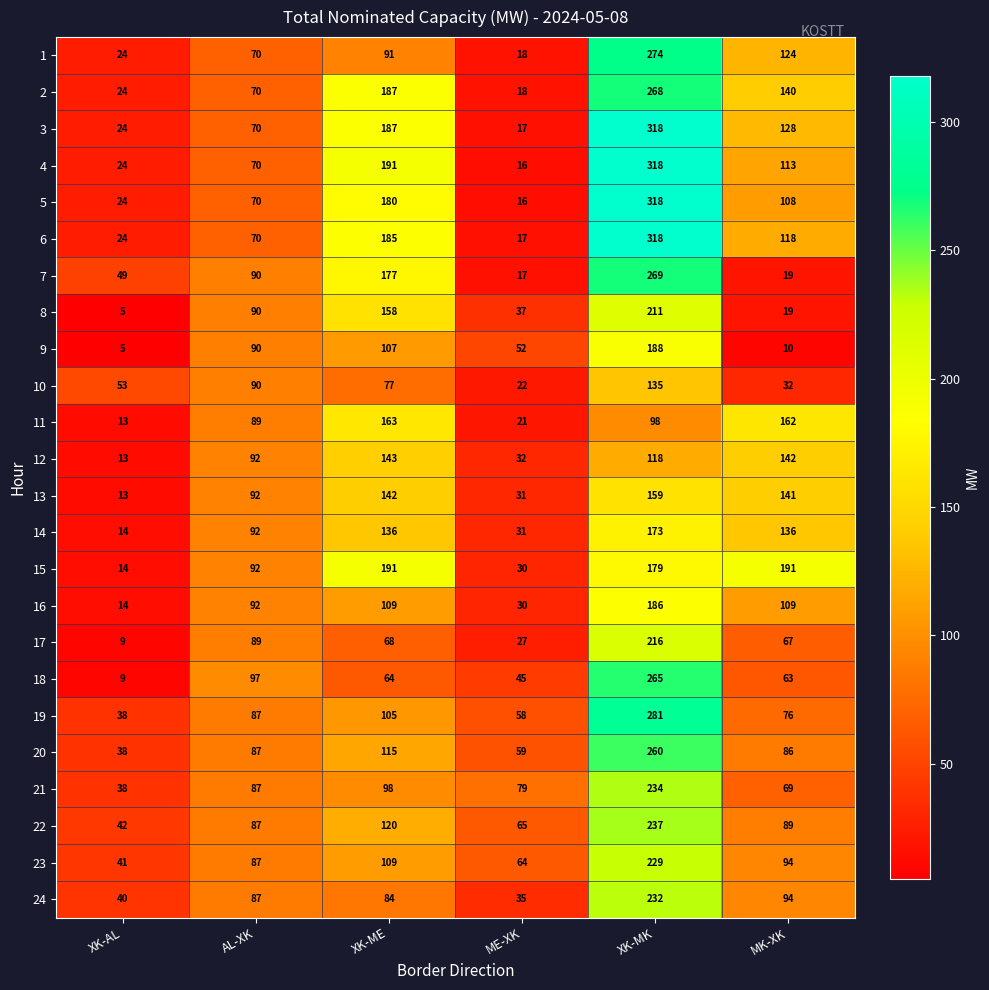

What is the maximum value shown in the chart?

318